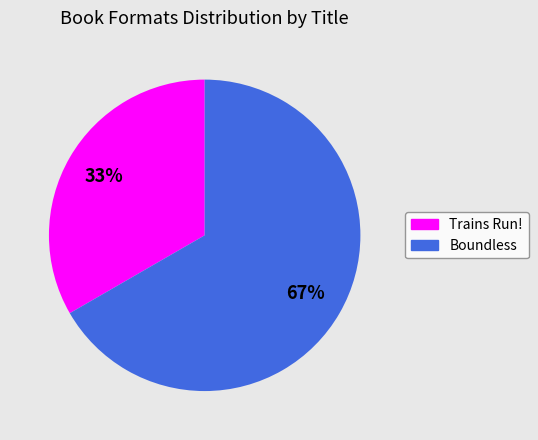

Which category has the smallest portion of the pie?

Trains Run!